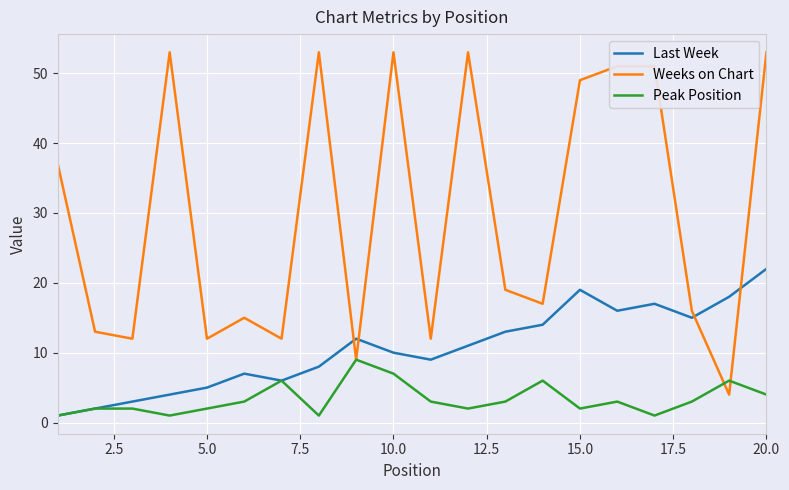

At how many categories does at least one series exceed 28?

9